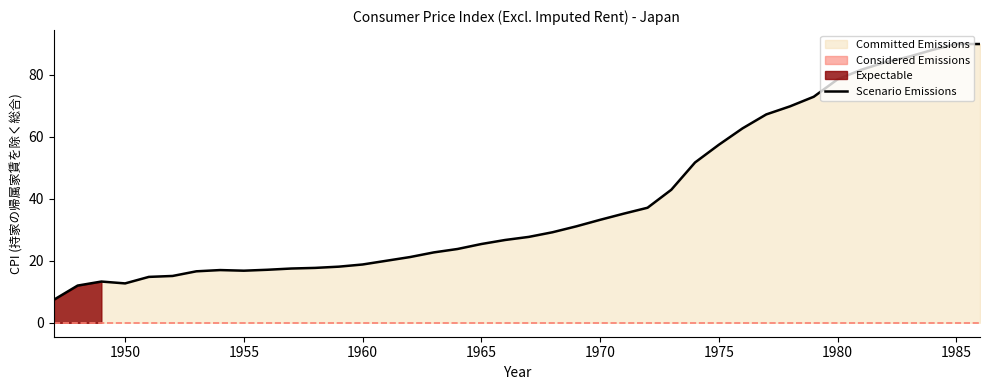

Does the chart have visible grid lines?

No